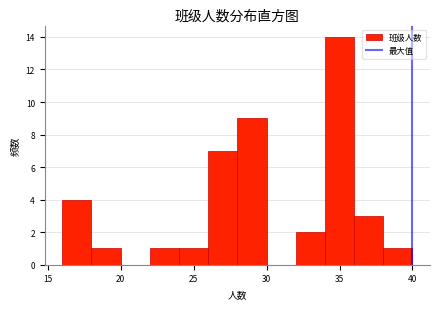

Reading left to right, transcribe this chart: for each bar, give the range it covers on the x-axis and its height. The values are not printed on the chart, so give them approximately, as read against the axis.

16 to 18: 4
18 to 20: 1
20 to 22: 0
22 to 24: 1
24 to 26: 1
26 to 28: 7
28 to 30: 9
30 to 32: 0
32 to 34: 2
34 to 36: 14
36 to 38: 3
38 to 40: 1